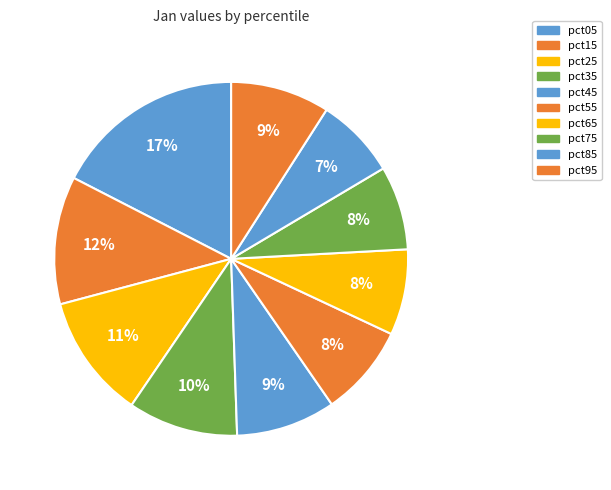

Which slice is the largest?

pct05